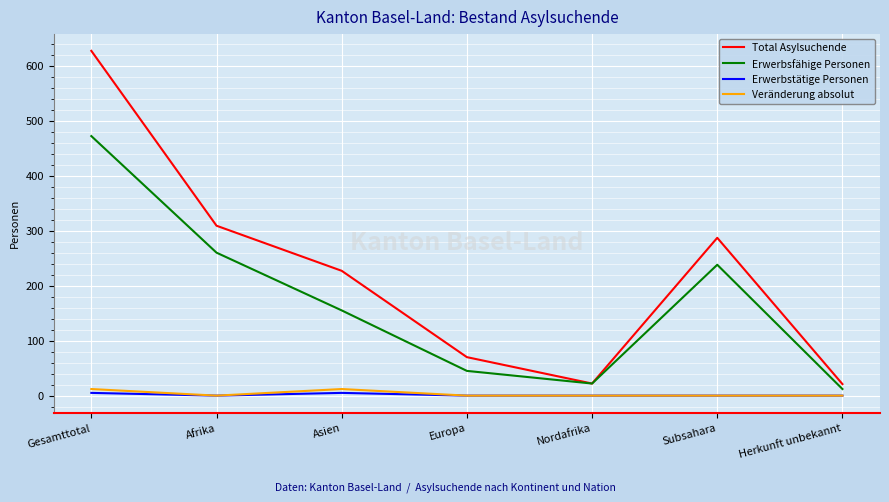

True or false: Erwerbstätige Personen and Total Asylsuchende intersect in this chart.

False